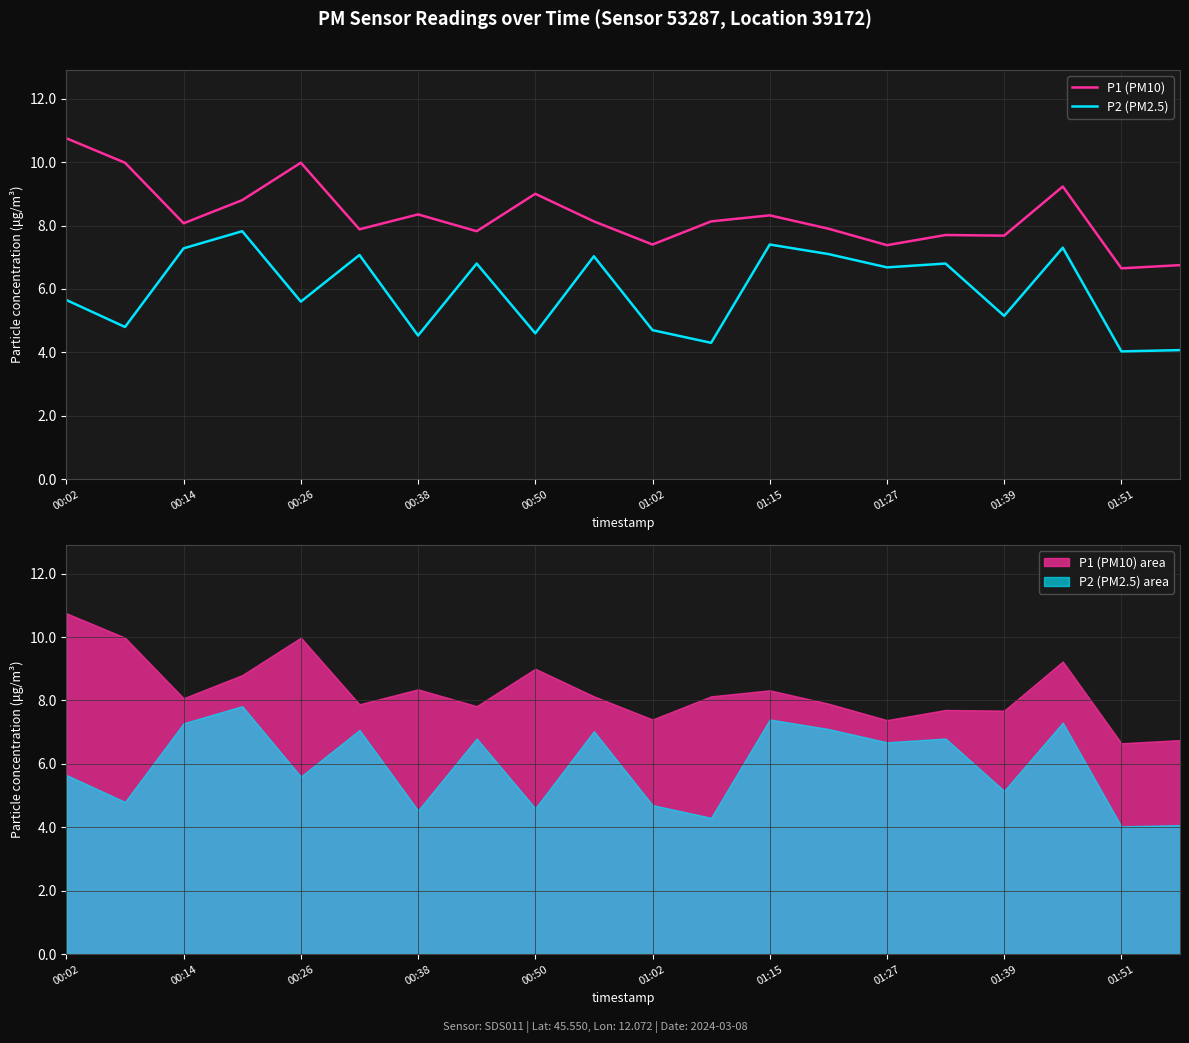

Is the value of P2 (PM2.5) at 01:02 greater than the value of P1 (PM10) at 00:26?

No